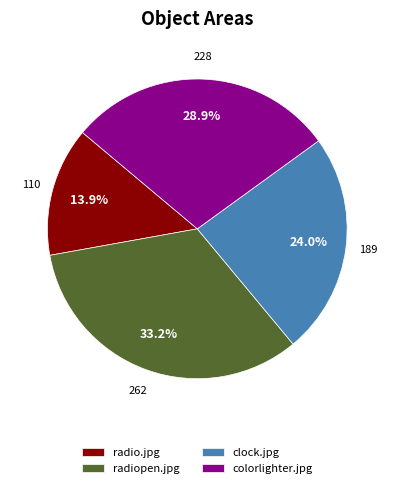

The radio.jpg slice represents 14% of the pie. True or false?

True